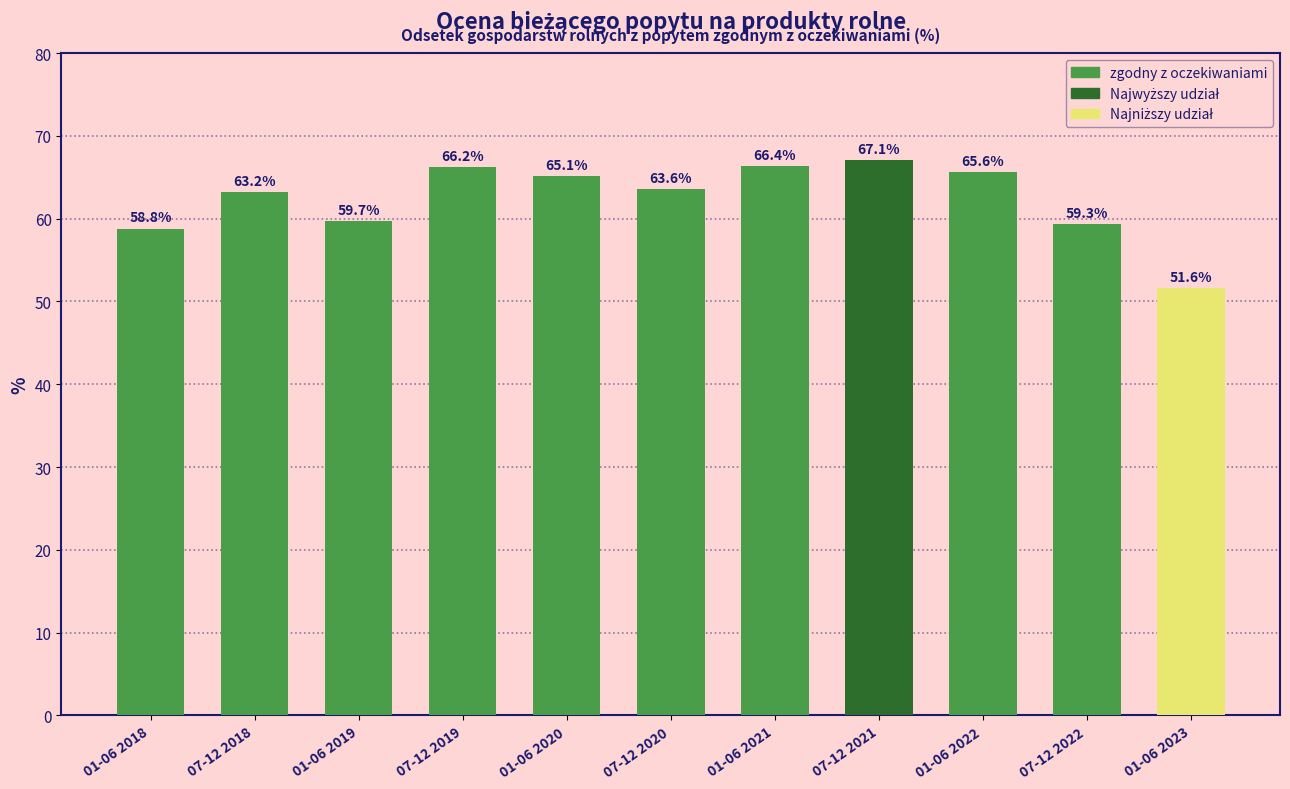

What is the label of the 4th bar from the left?

07-12 2019